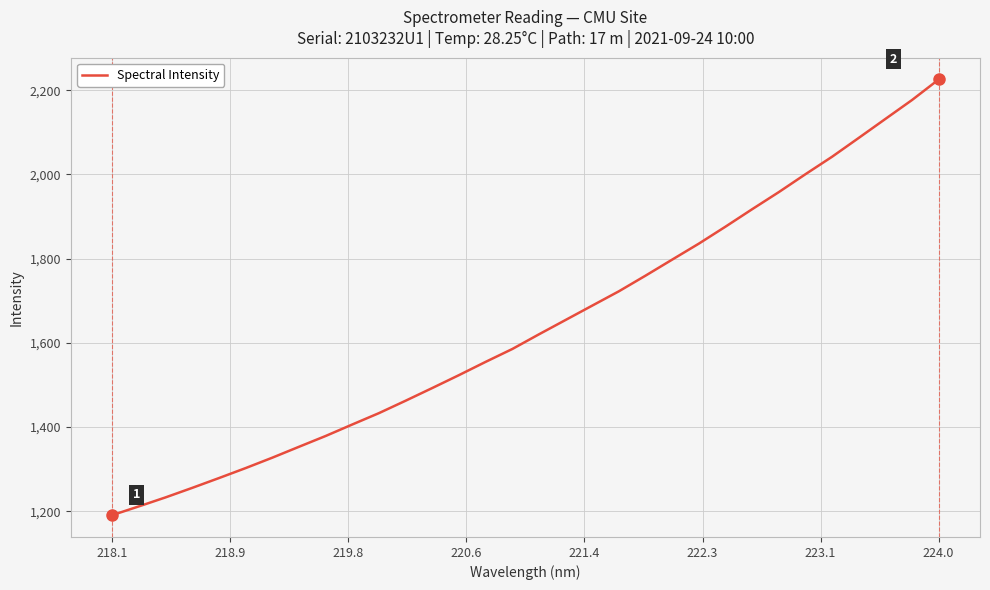

What is the minimum value shown in the chart?

1190.6